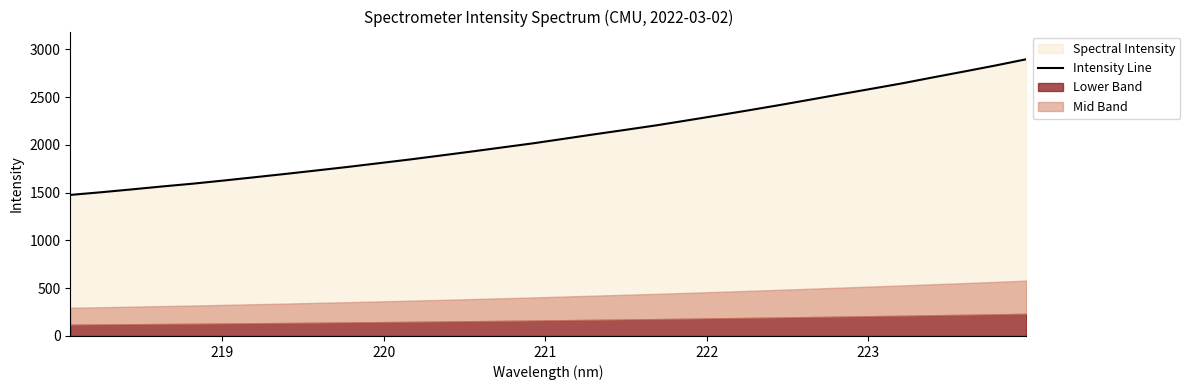

Reading left to right, what are all the values shown in this chart?

1476.2	1503.9	1534.2	1565.3	1594.6	1627.7	1662.0	1696.9	1732.9	1769.3	1808.1	1846.8	1888.2	1929.9	1973.2	2016.2	2063.6	2111.1	2157.4	2204.6	2256.2	2308.5	2362.3	2416.9	2473.9	2531.5	2588.1	2645.7	2707.9	2768.6	2830.6	2895.9